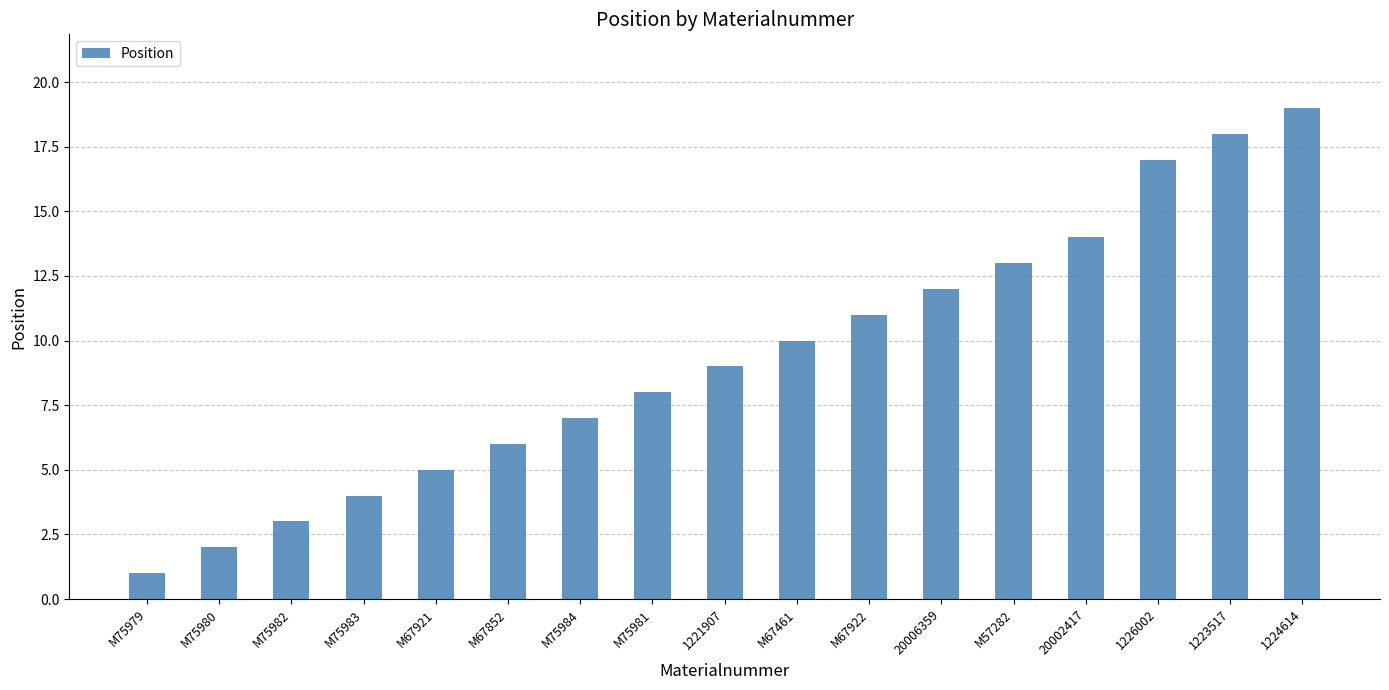

What is the label of the 12th bar from the left?

20006359